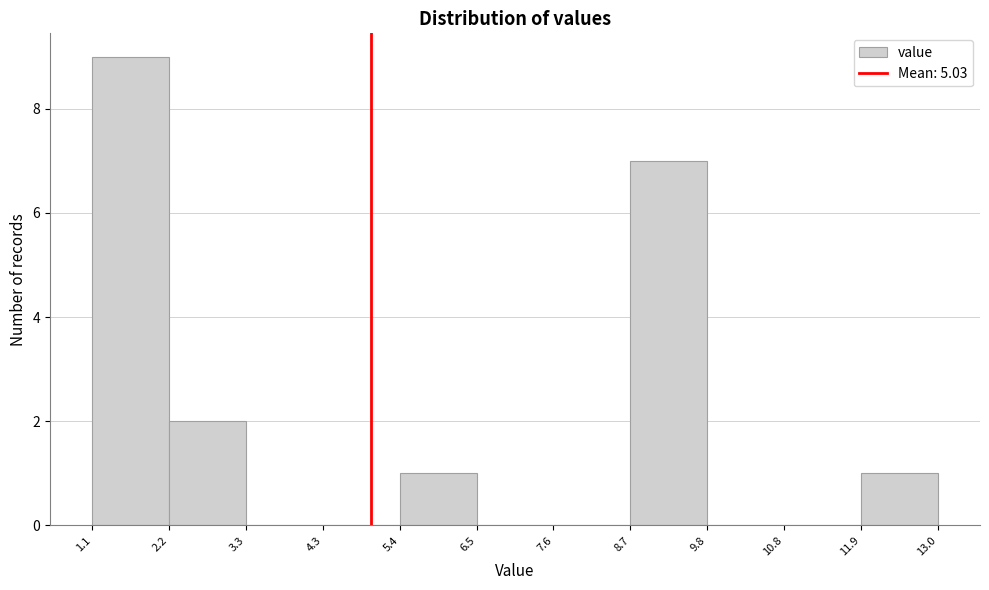

Reading left to right, transcribe this chart: for each bar, give the range it covers on the x-axis and its height. The values are not printed on the chart, so give them approximately, as read against the axis.

1.1 to 2.2: 9
2.2 to 3.3: 2
3.3 to 4.3: 0
4.3 to 5.4: 0
5.4 to 6.5: 1
6.5 to 7.6: 0
7.6 to 8.7: 0
8.7 to 9.8: 7
9.8 to 10.8: 0
10.8 to 11.9: 0
11.9 to 13.0: 1